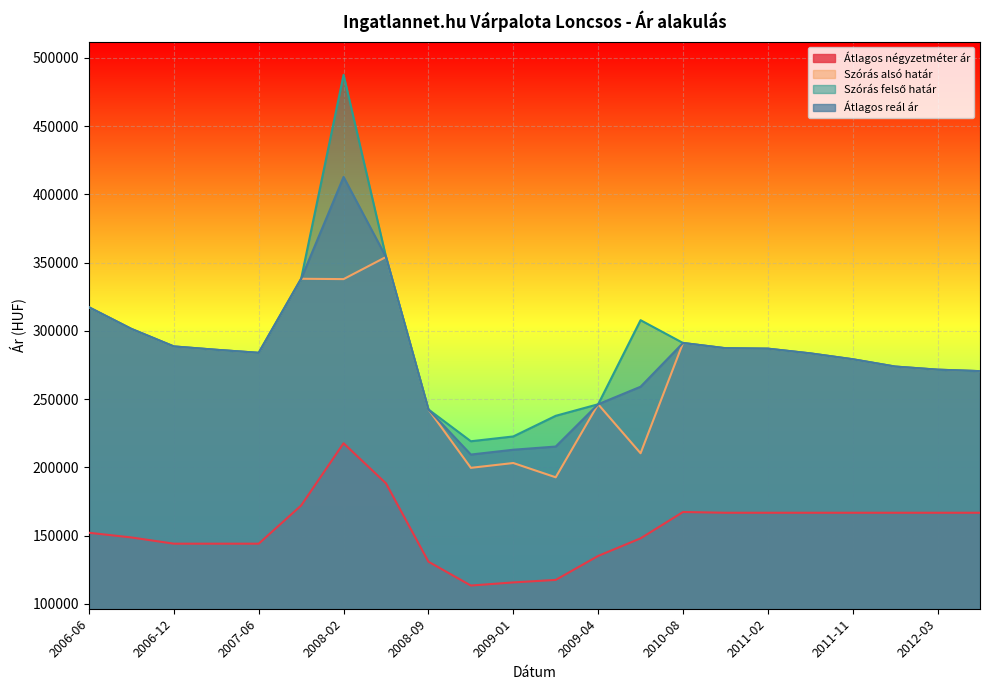

What is the label of the 16th point from the right?

2008-02